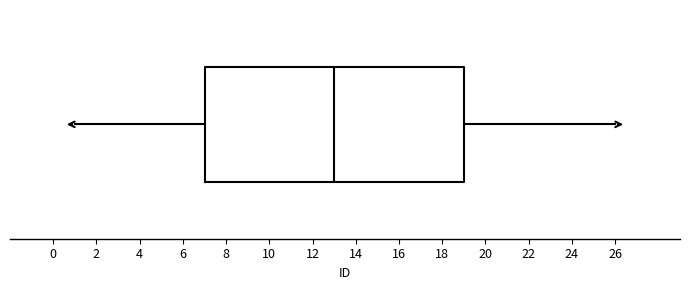

Transcribe this box plot: give where the median line is, the range the box spans, and where the two whiskers end, as read against the x-axis. The values are not printed on the chart, so give them approximately, as read against the axis.

median 13, box 7 to 19, whiskers 1 to 26